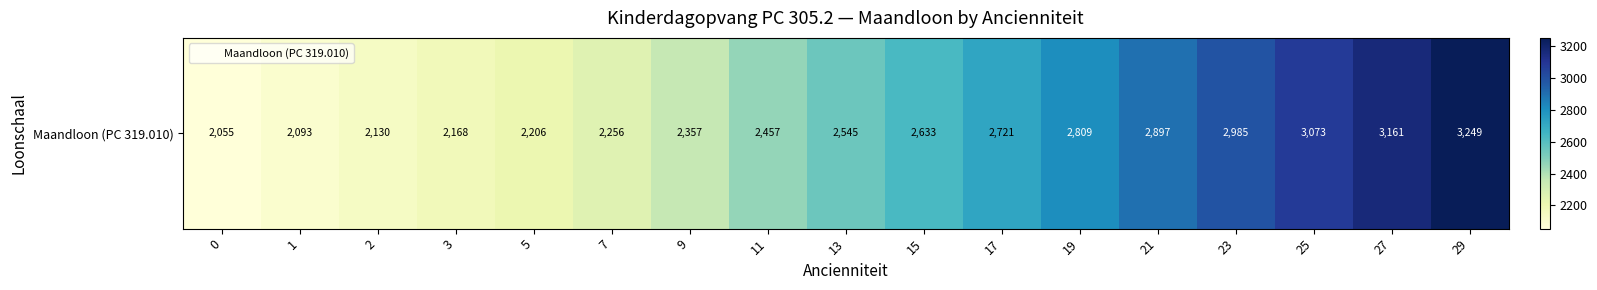

How many series are shown in this chart?

1